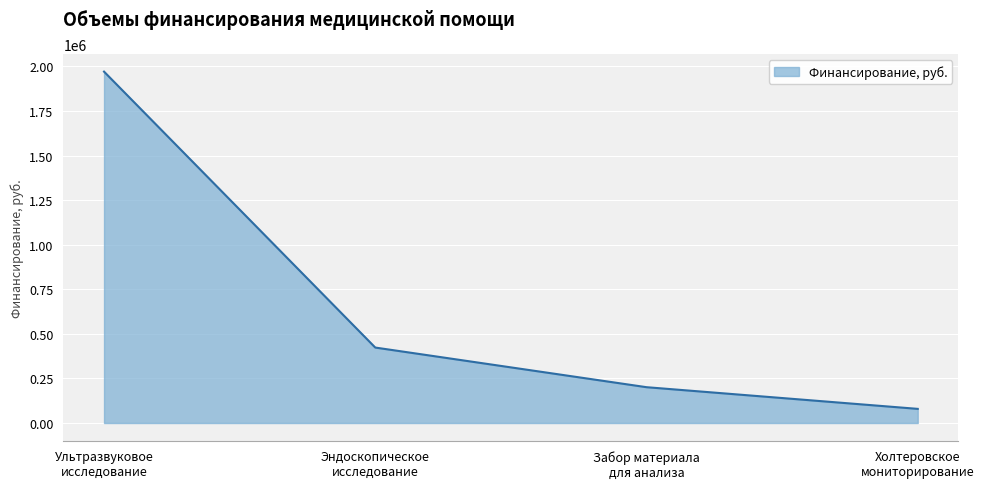

What is the minimum value shown in the chart?

79360